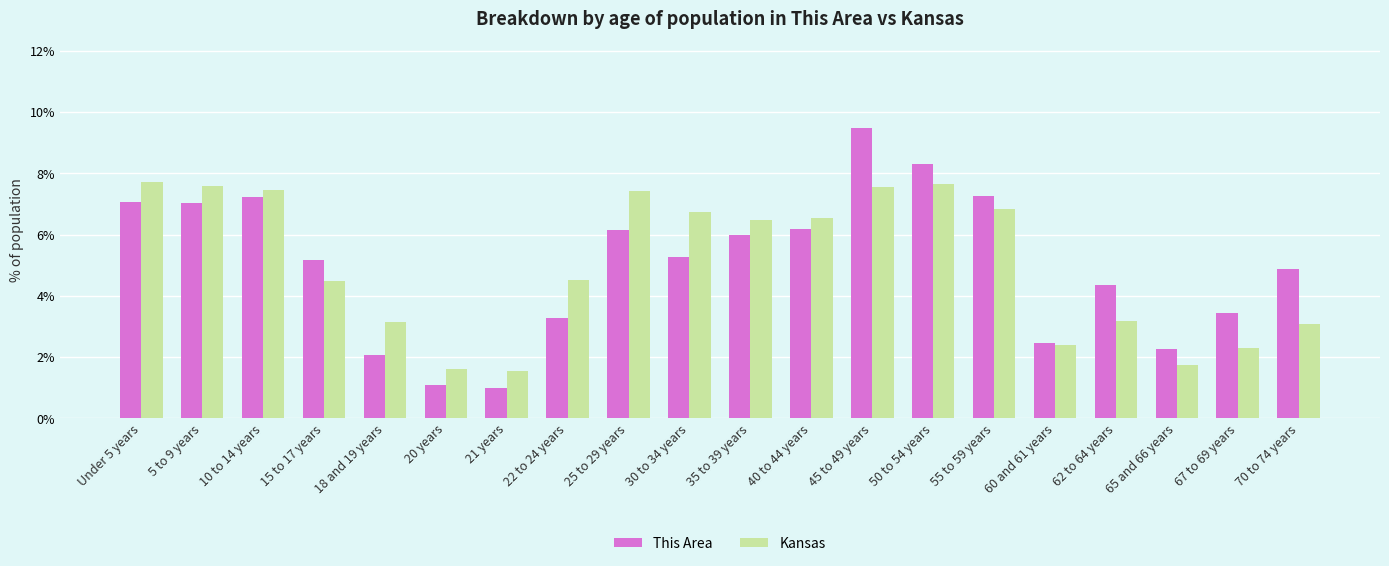

What is the sum of all This Area values?

100.0